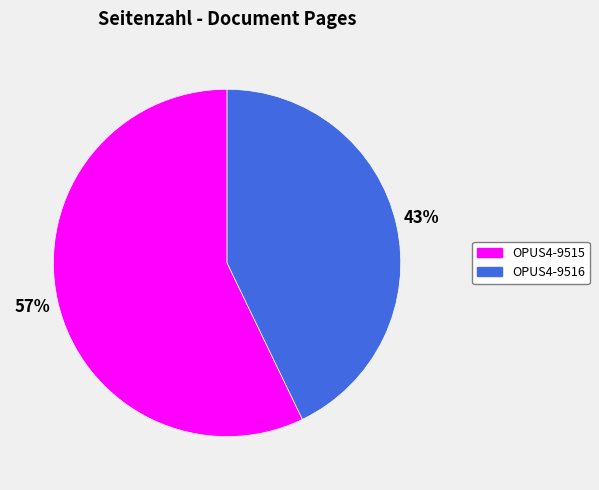

Is it true that OPUS4-9515 is 57% of the pie?

True